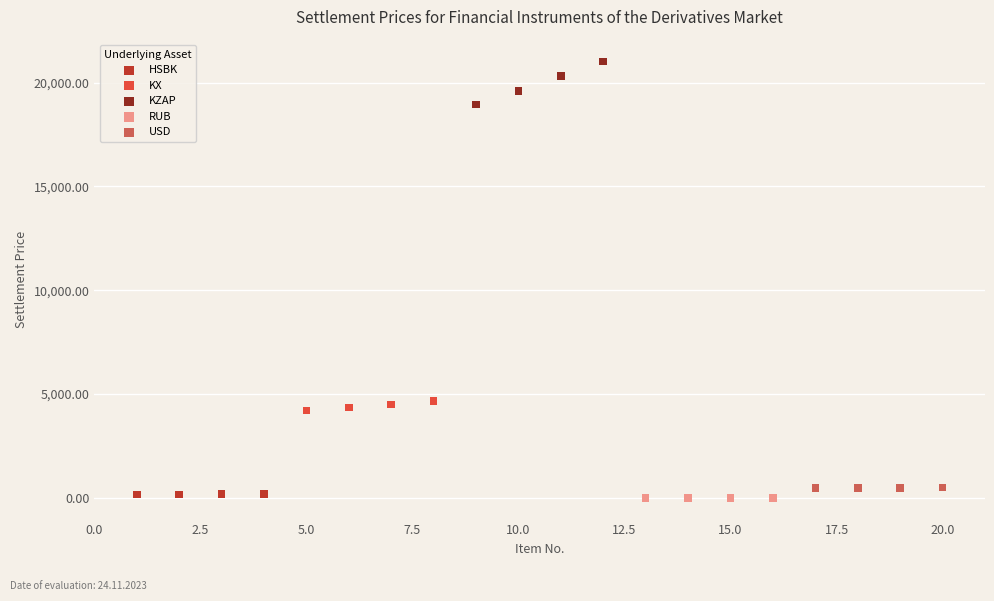

Which series contains the highest Y value?

KZAP